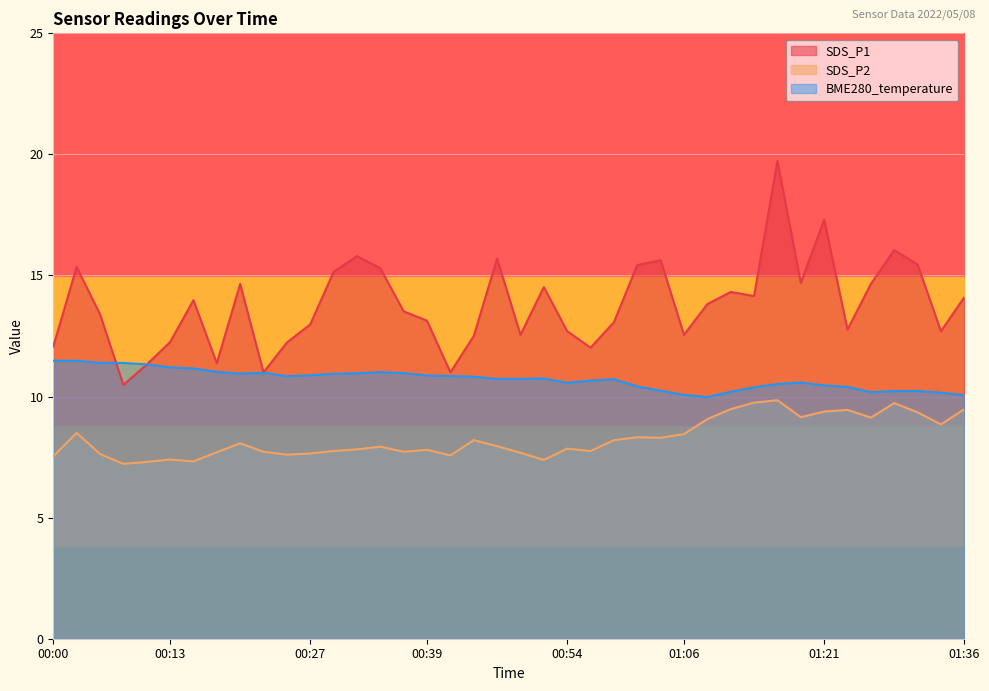

What is the minimum value shown in the chart?

7.2